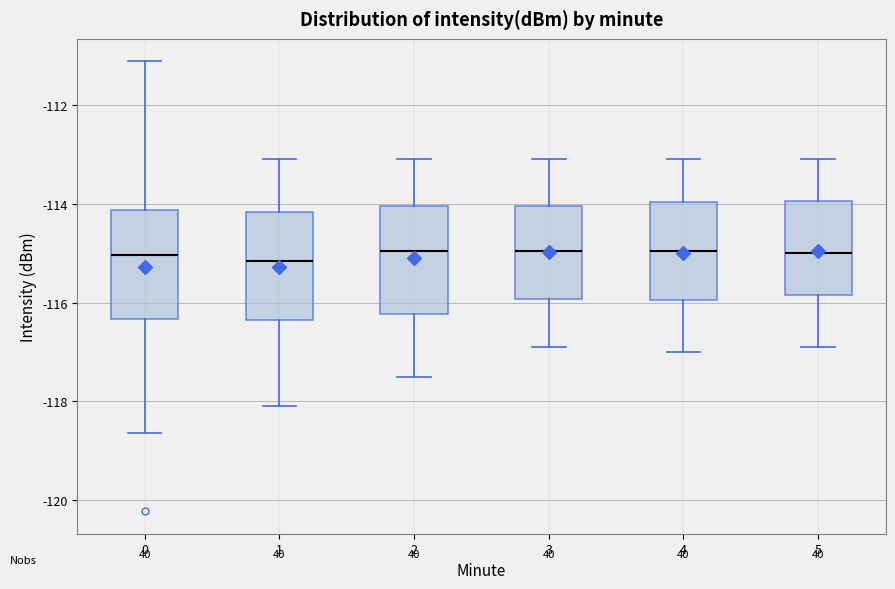

Reading left to right, transcribe this box plot: for each box, give where its median line is, the range the box spans, and where its two whiskers end, as read against the y-axis. The values are not printed on the chart, so give them approximately, as read against the axis.

0: median -115.0, box -116.4 to -114.2, whiskers -118.6 to -111.2
1: median -115.2, box -116.4 to -114.2, whiskers -118.0 to -113.0
2: median -115.0, box -116.2 to -114.0, whiskers -117.4 to -113.0
3: median -115.0, box -116.0 to -114.0, whiskers -116.8 to -113.0
4: median -115.0, box -116.0 to -114.0, whiskers -117.0 to -113.0
5: median -115.0, box -115.8 to -114.0, whiskers -116.8 to -113.0